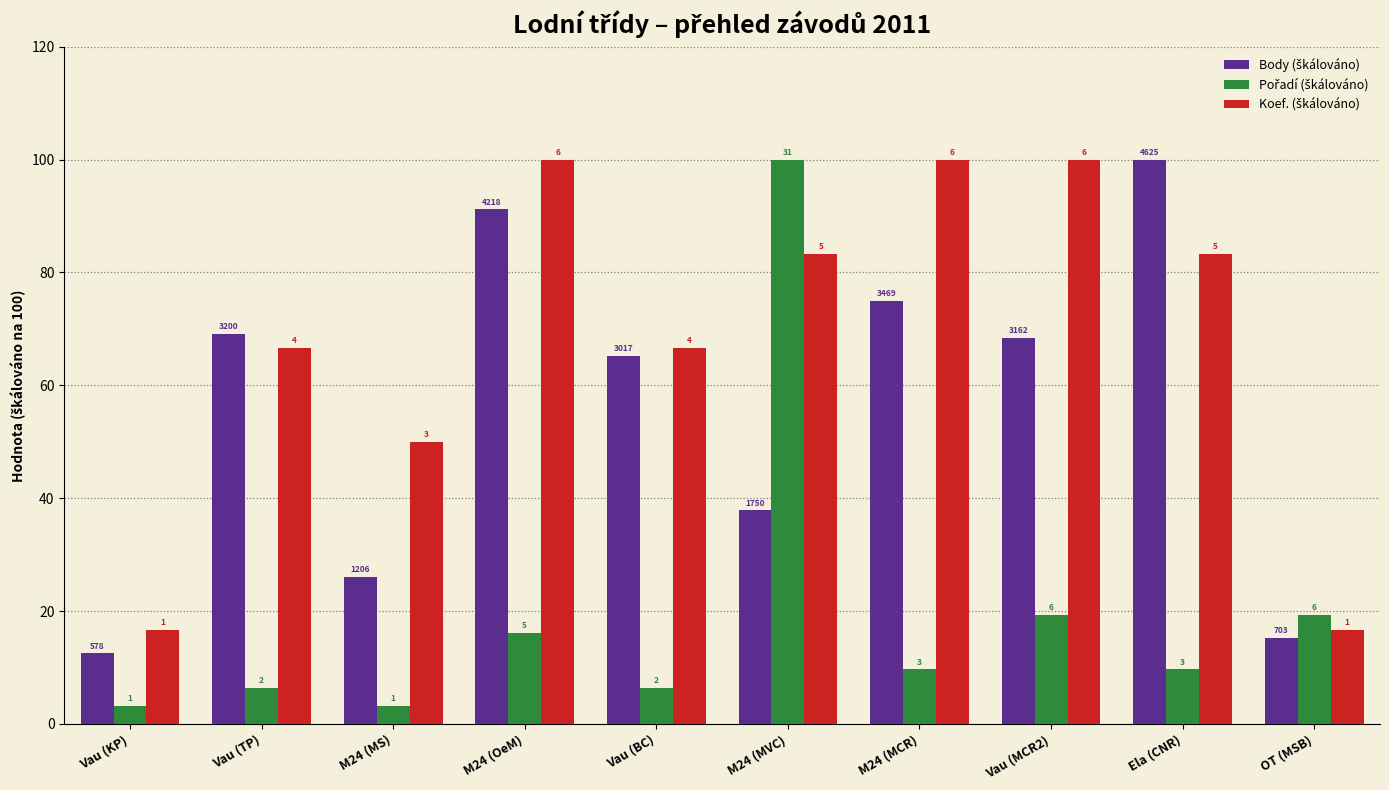

Rank the categories by Body (škálováno) value from lowest to highest.

Vau (KP), OT (MSB), M24 (MS), M24 (MVC), Vau (BC), Vau (MCR2), Vau (TP), M24 (MCR), M24 (OeM), Ela (CNR)